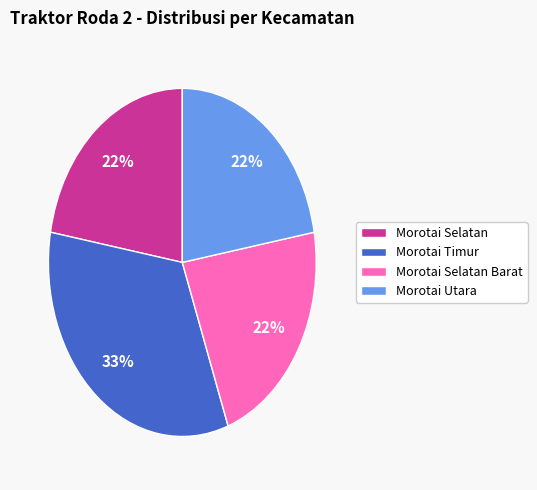

Is the sum of Morotai Selatan Barat and Morotai Timur greater than half?

Yes